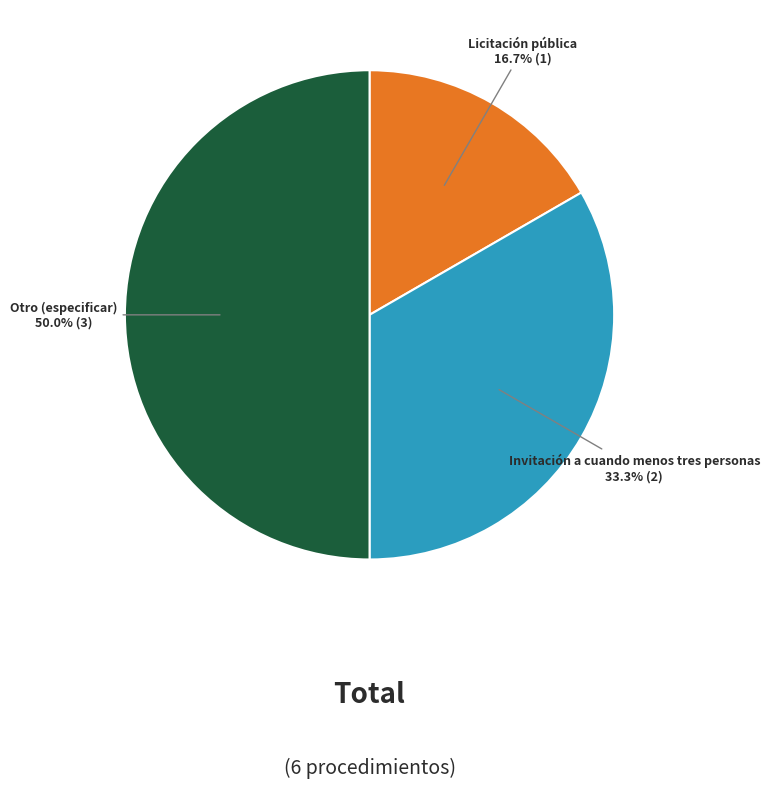

Is Invitación a cuando menos tres personas the majority of the pie?

No